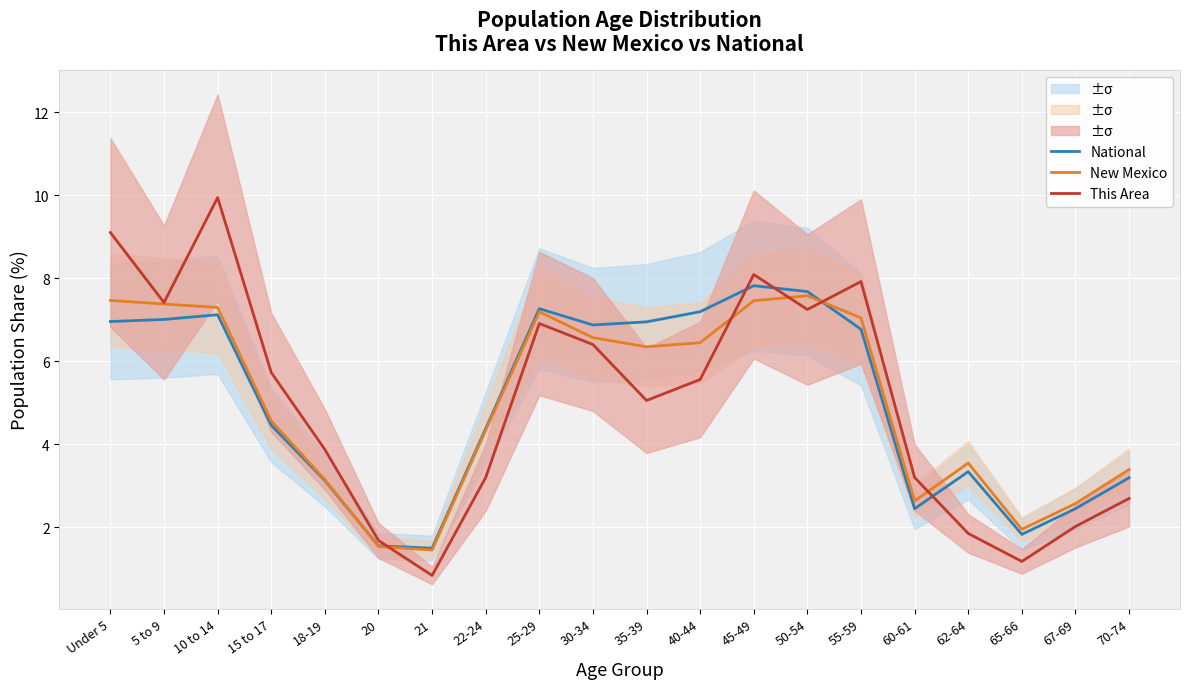

What is the approximate value of This Area at 10 to 14?

9.9